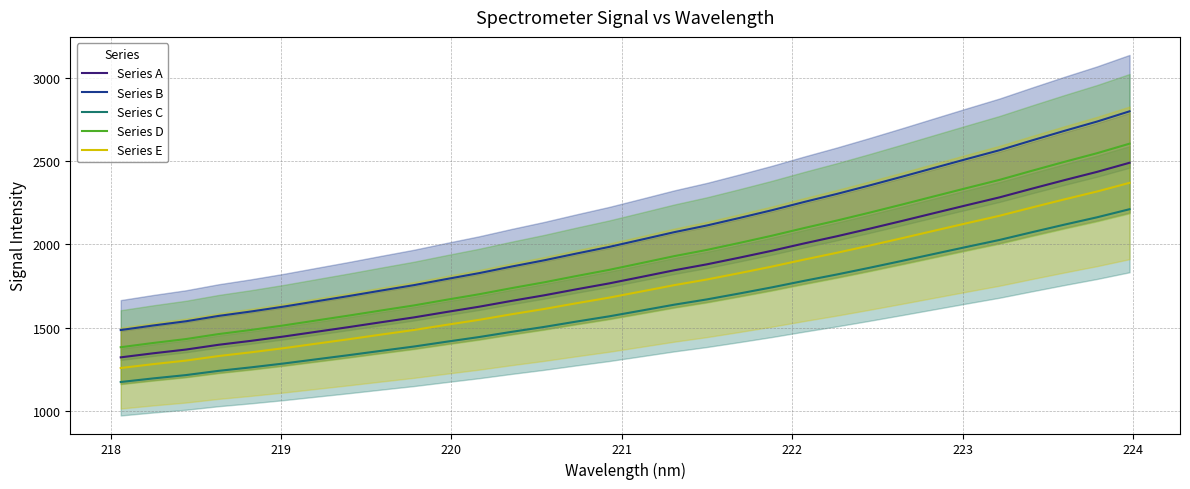

True or false: Series E and Series A cross at least once.

False